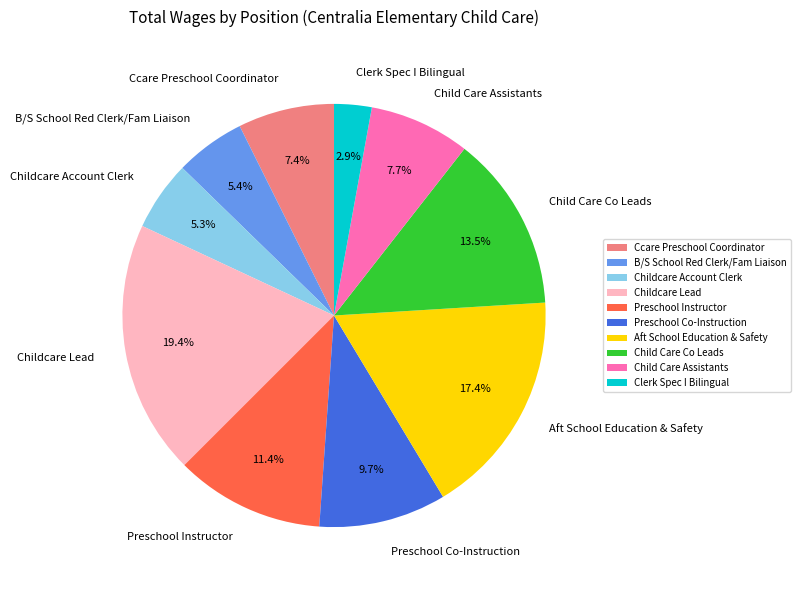

Is there a majority slice in this chart?

No